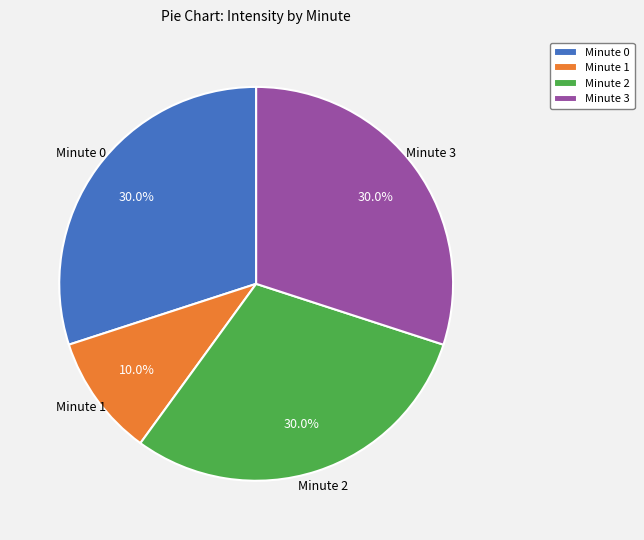

How much of the chart is everything except Minute 2?

70.0%